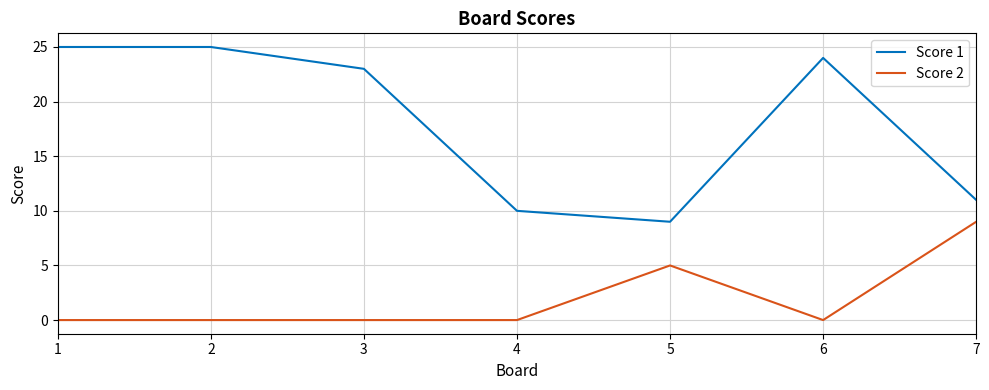

Read the Score 1 value at 6, to the nearest 10.

20